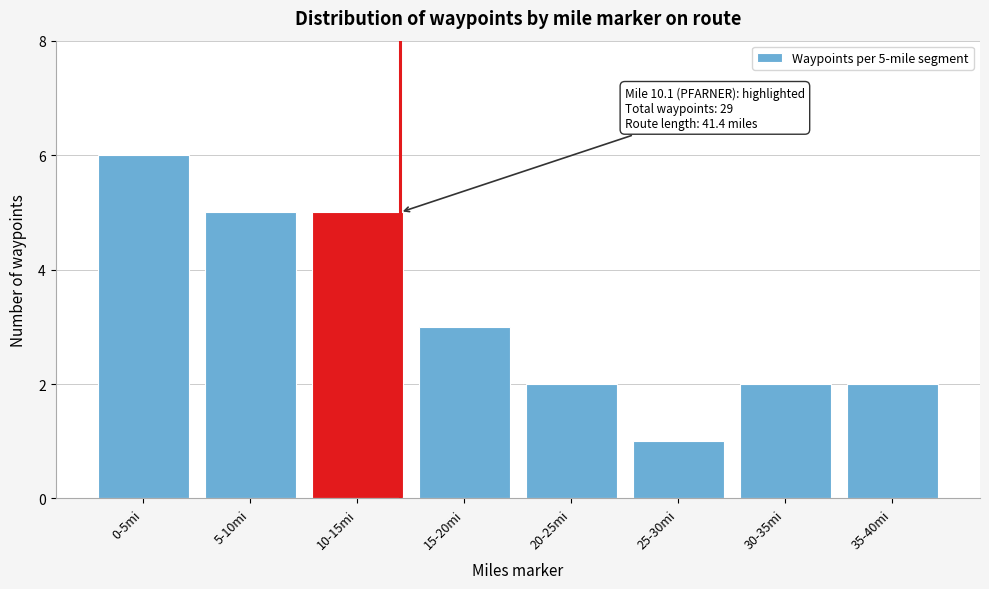

Reading right to left, what are all the values shown in this chart?

2	2	1	2	3	5	5	6